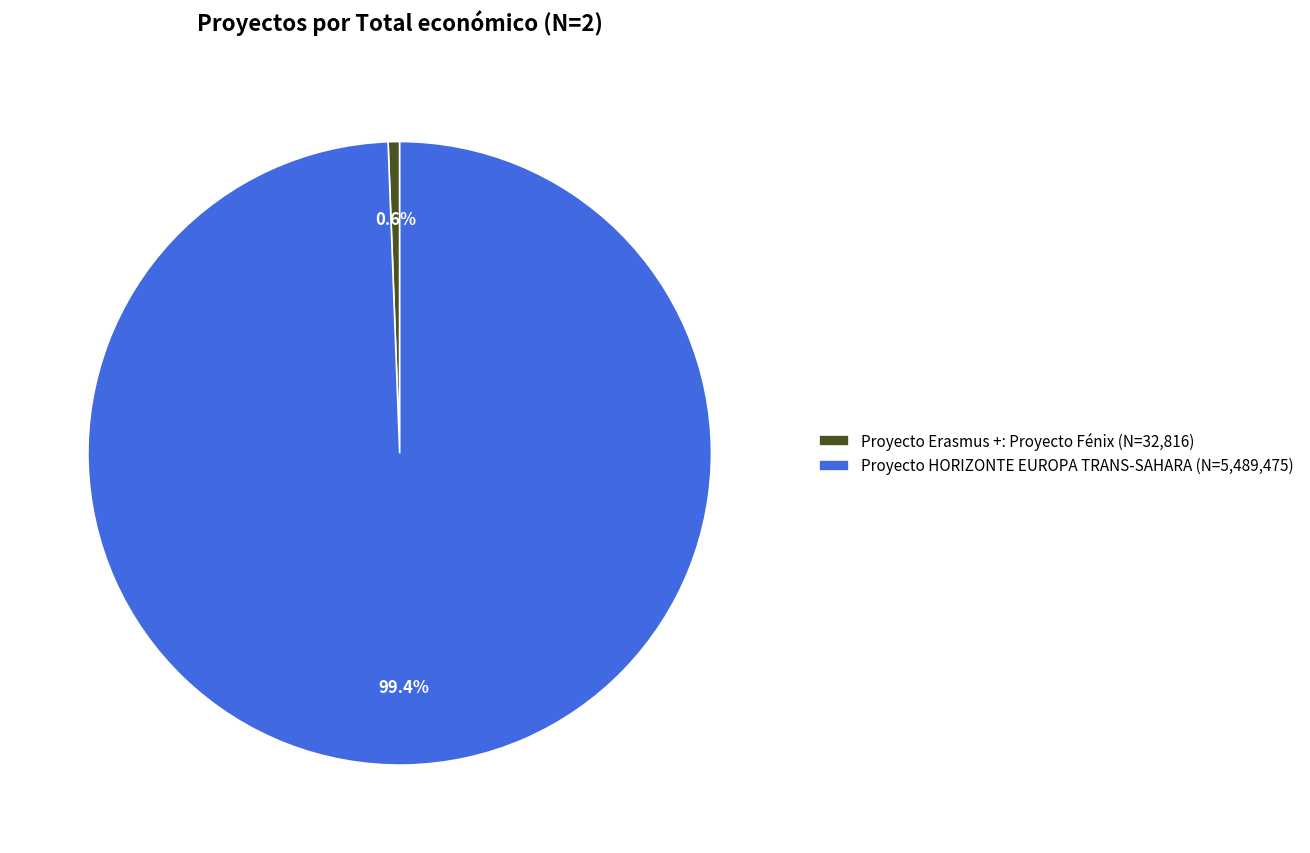

The Proyecto HORIZONTE EUROPA TRANS-SAHARA slice represents 85% of the pie. True or false?

False